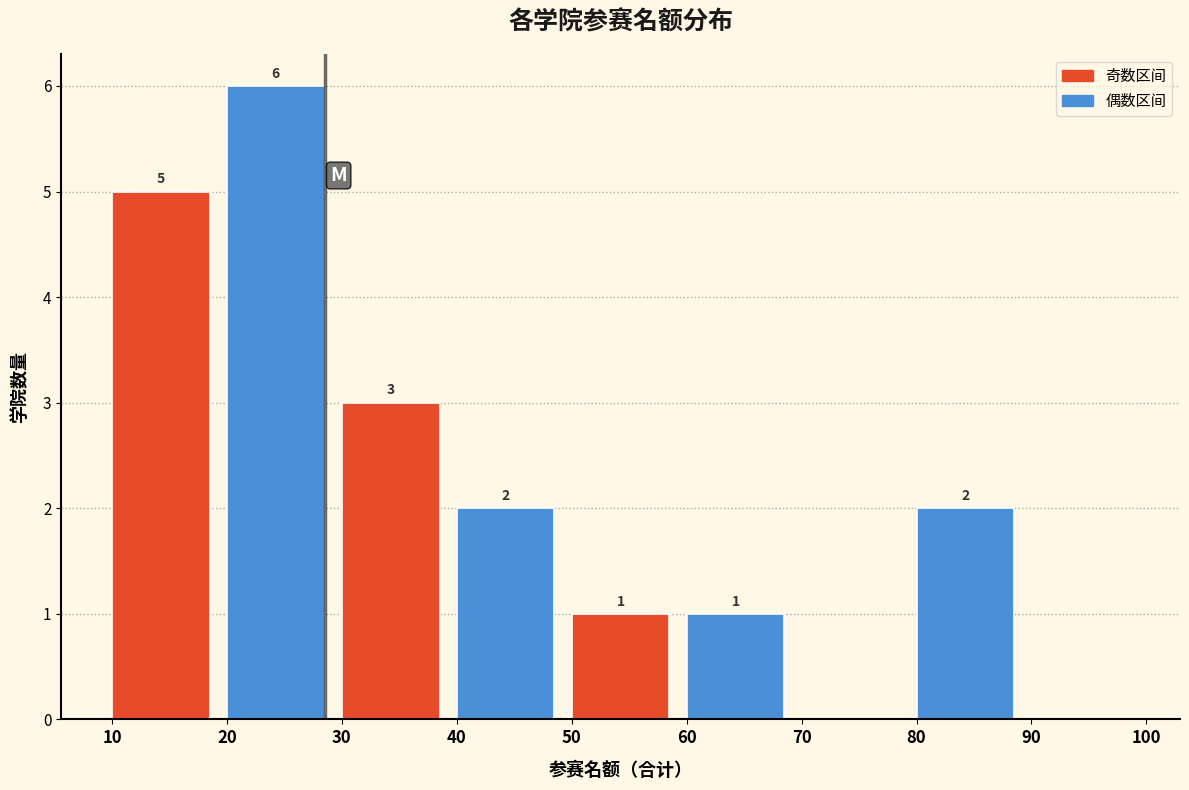

Over which range of the x-axis is the bar tallest?

20 to 30